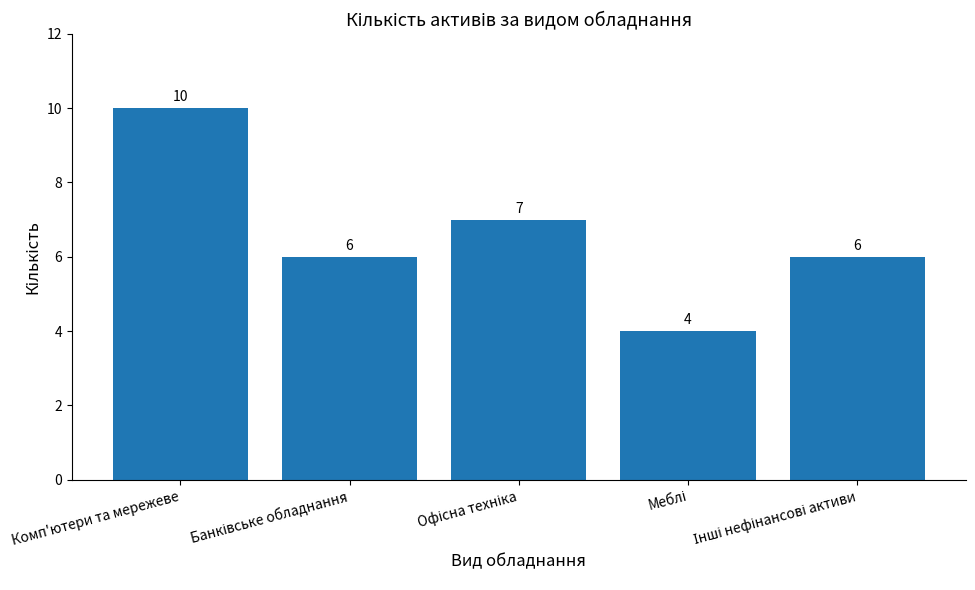

What is the value of the 3rd bar from the left?

7